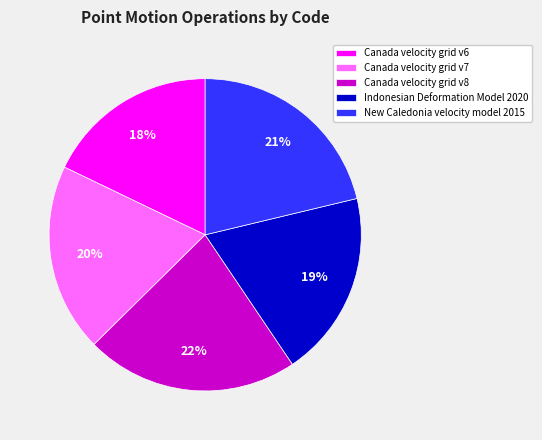

True or false: Canada velocity grid v8 accounts for 22% of the total.

True